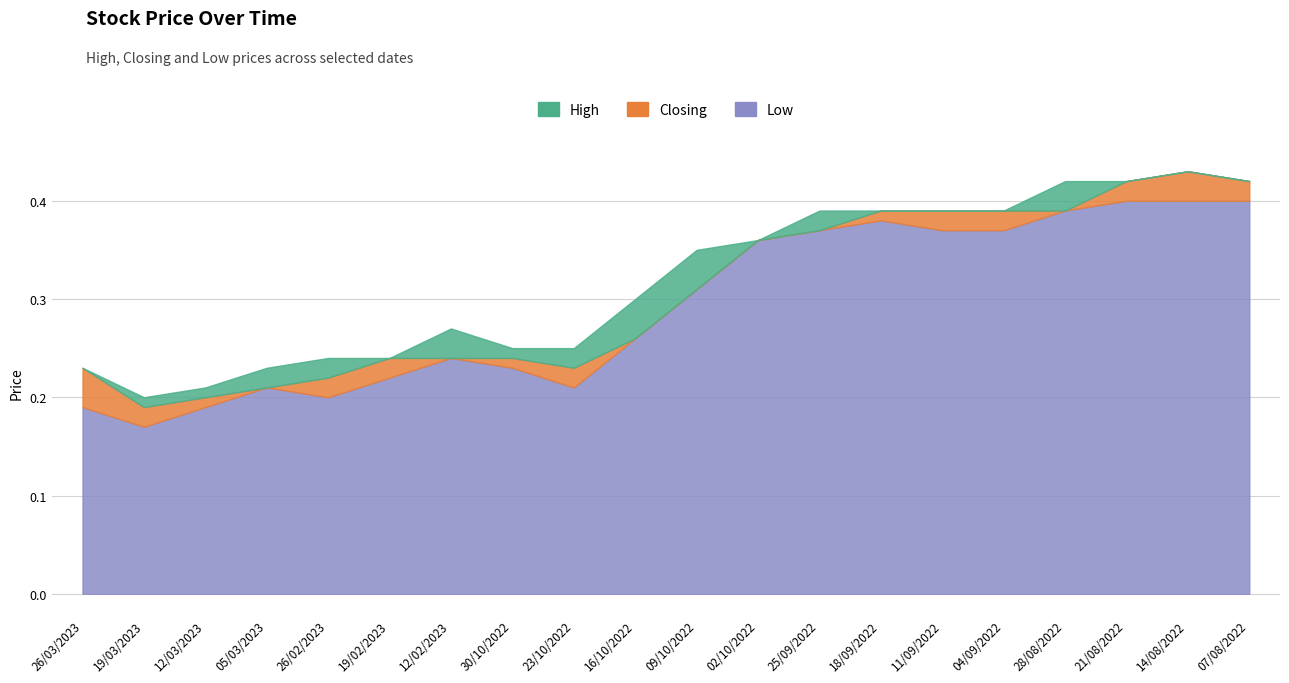

Rank the series by their average value, from lowest to highest.

Low, Closing, High